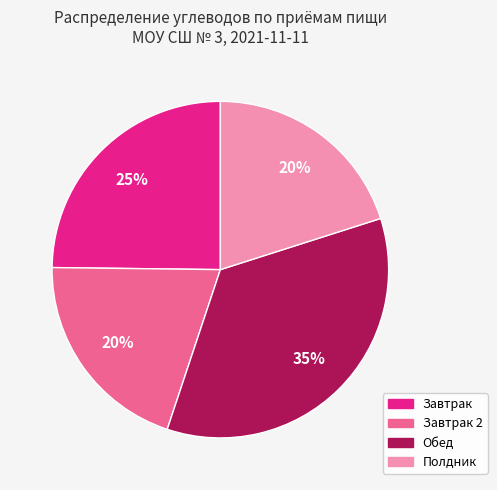

Count the number of slices in the pie.

4